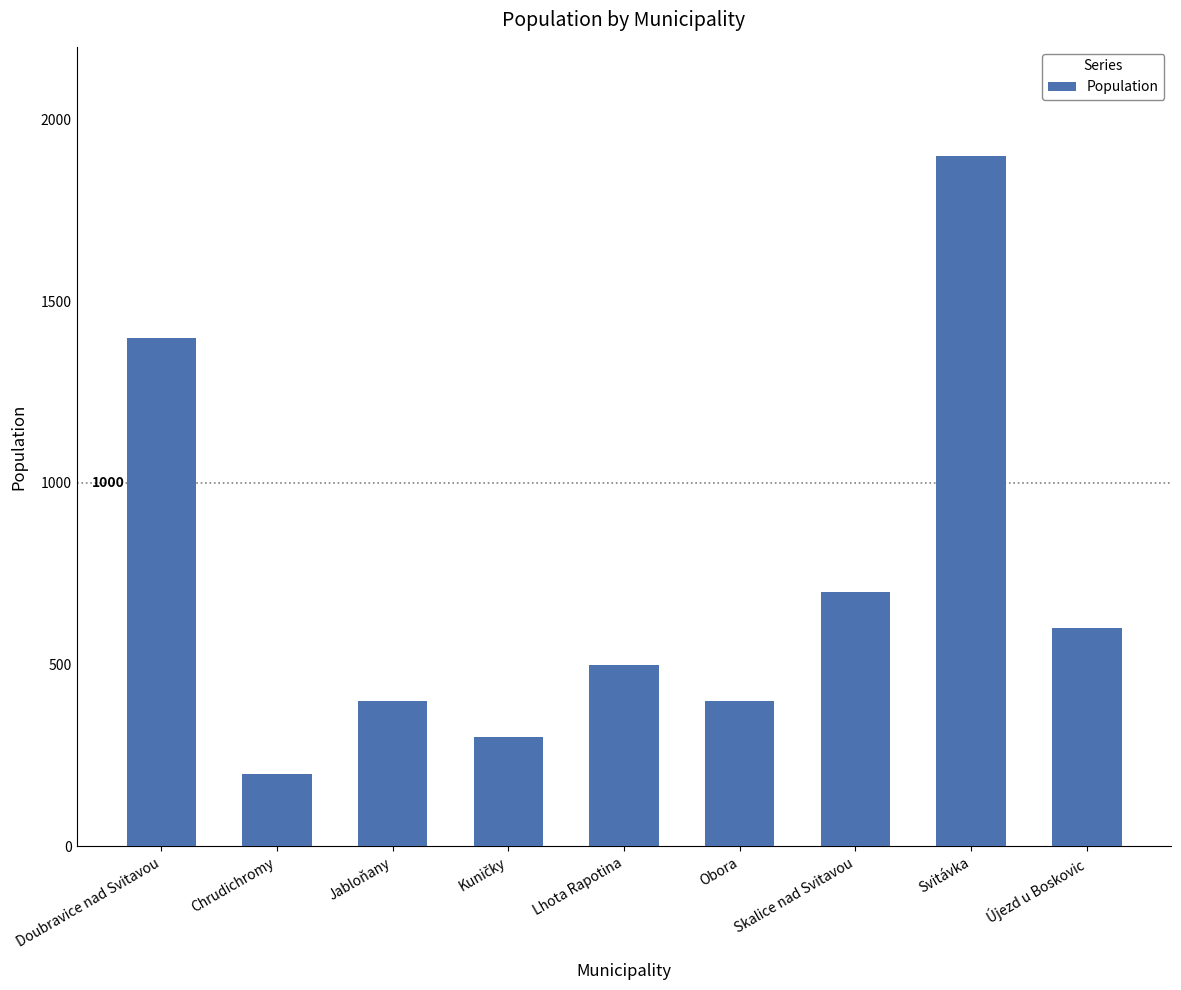

Which category has the lowest value across all series?

Chrudichromy